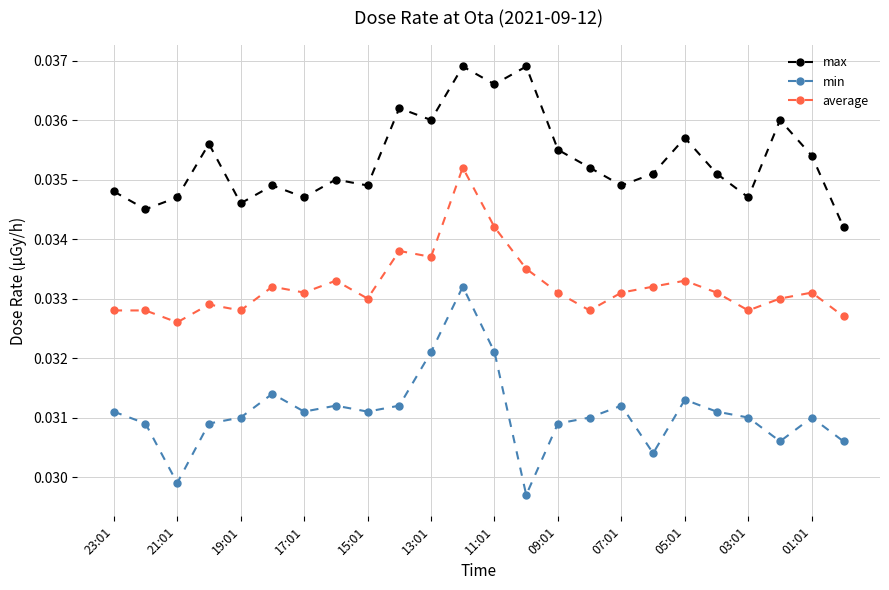

Rank the series by their maximum value, from highest to lowest.

max, average, min